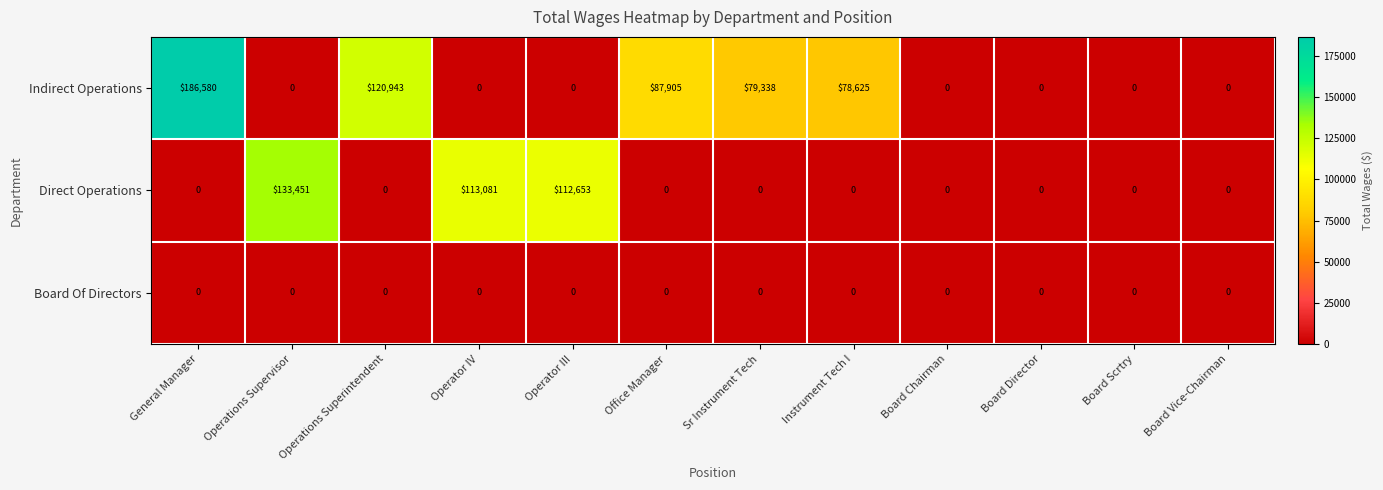

True or false: Indirect Operations has a value of 51314 at Sr Instrument Tech.

False